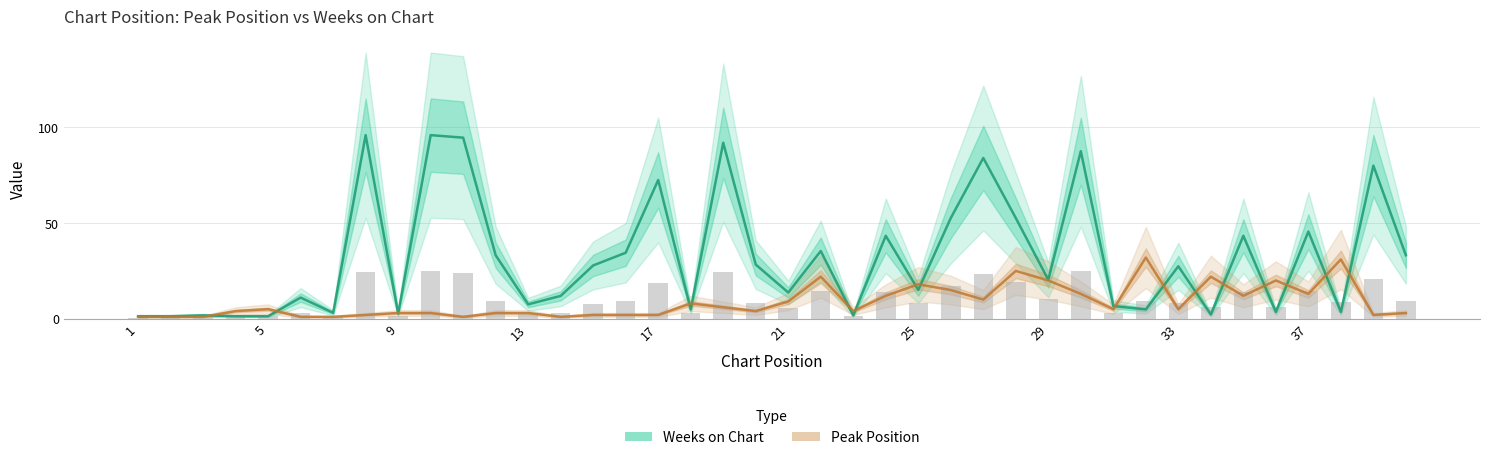

At how many categories does at least one series exceed 9?

29